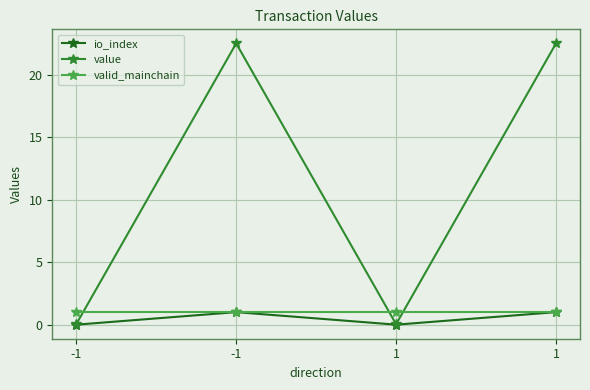

Is this an area chart (filled region under the line)?

No